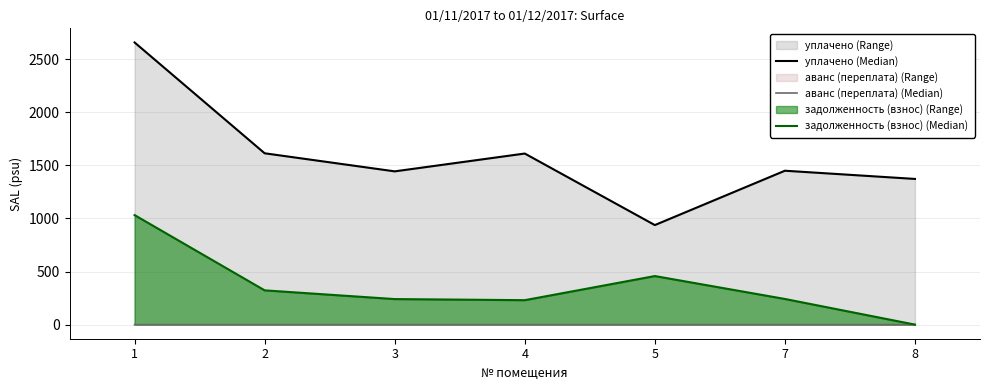

Reading left to right, transcribe all the data shown in this chart.

уплачено (Median): 2657.6	1613.7	1443.4	1611.3	937.5	1449.4	1372.1
аванс (переплата) (Median): 0.0	0.0	0.0	0.0	0.0	0.0	0.0
задолженность (взнос) (Median): 1031.6	322.7	240.6	230.2	457.4	241.6	0.0